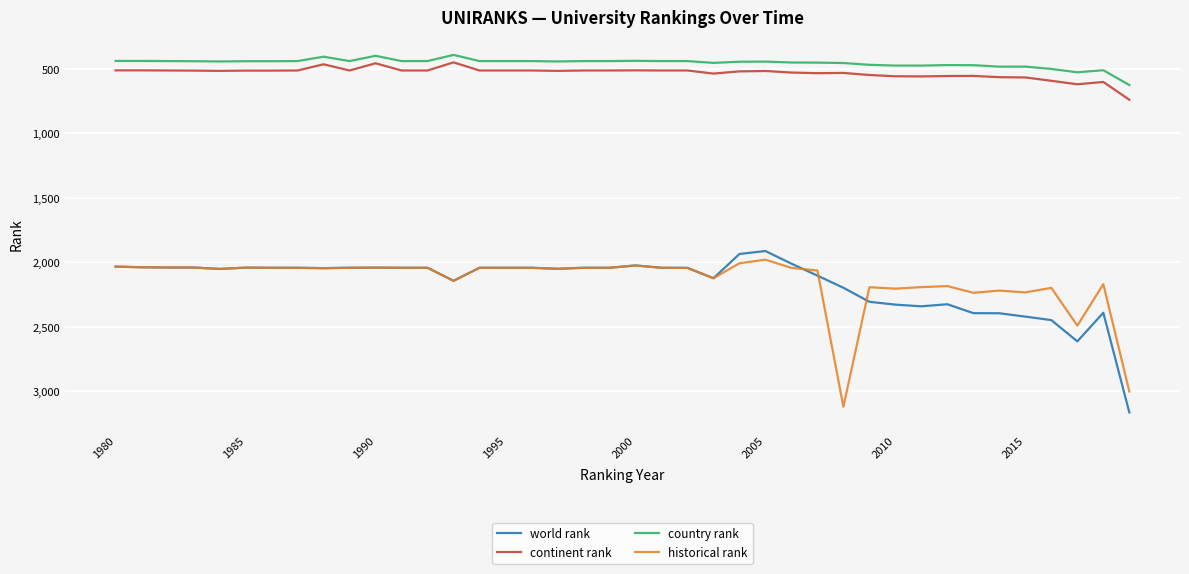

What is the difference between the second highest and second lowest values in the world rank series?

678